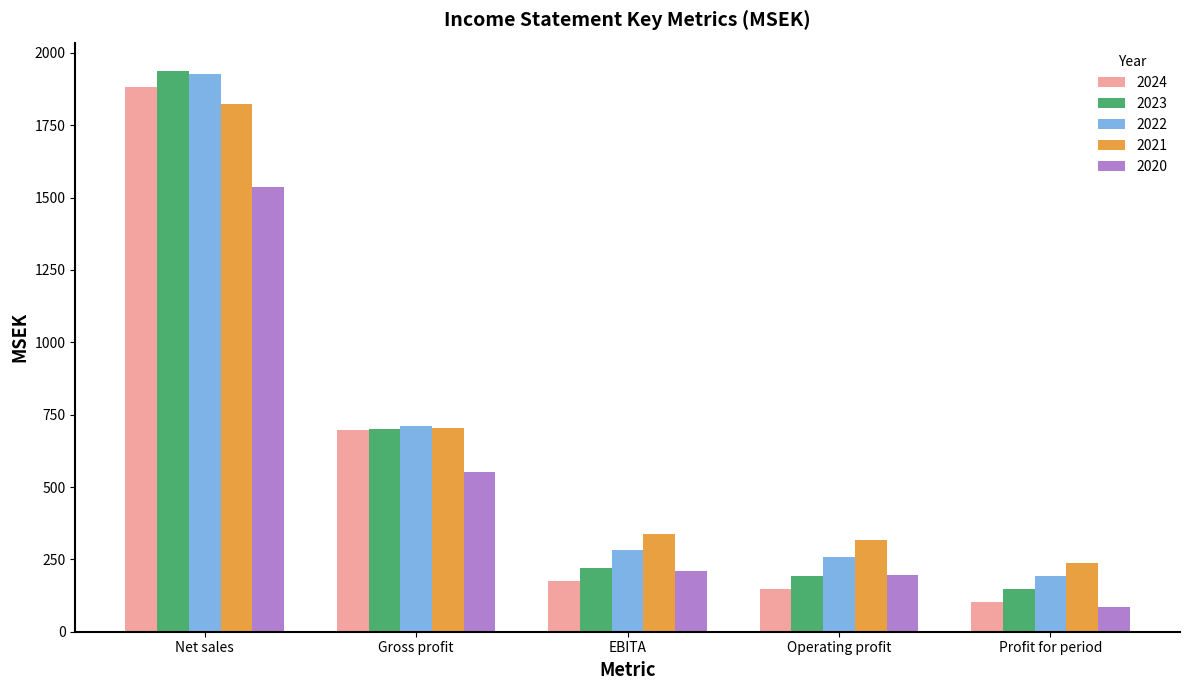

How many values in the 2020 series exceed 208?

3